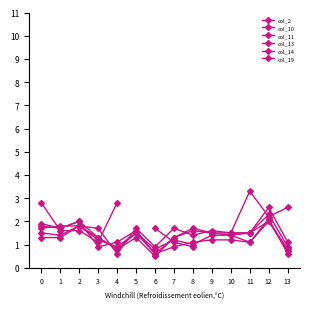

How many values in the col_11 series are below 1?

3